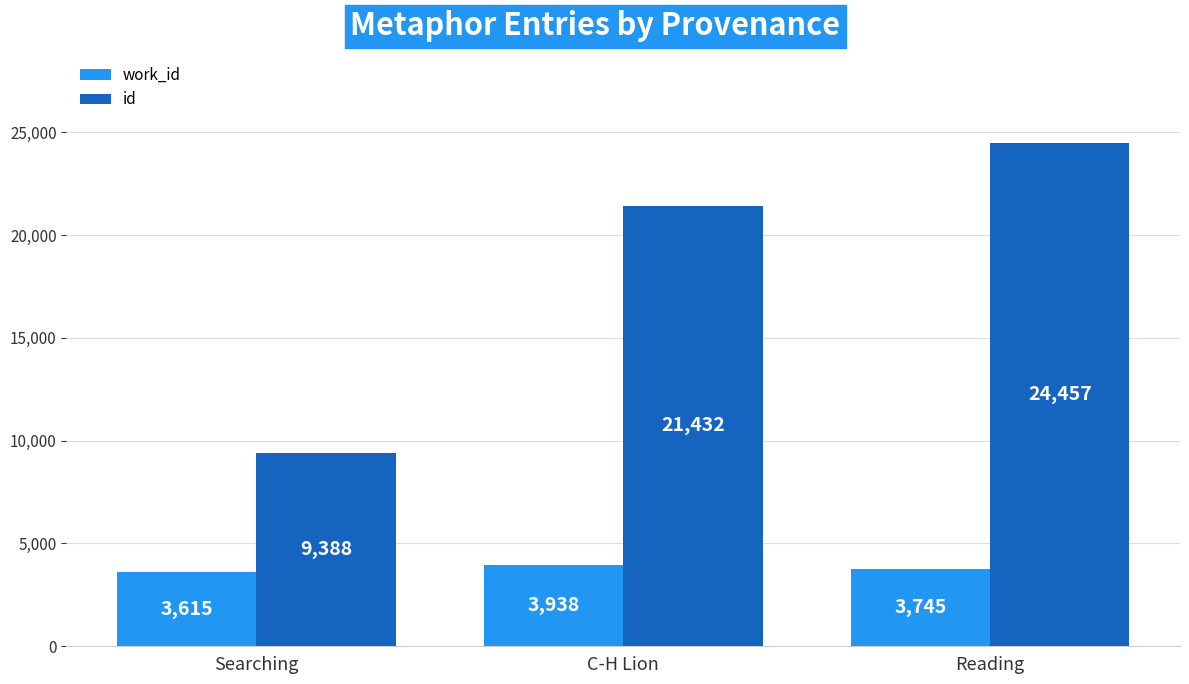

What are all the series names shown in the legend?

work_id, id